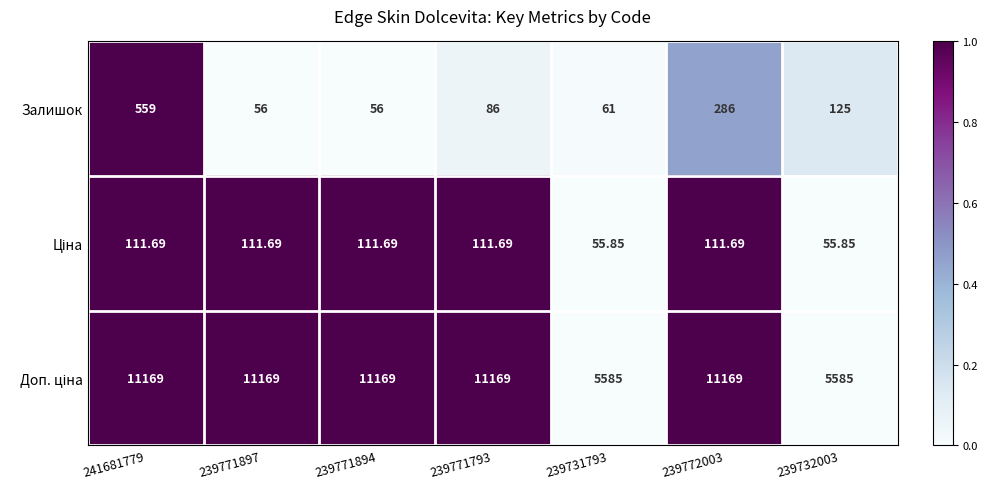

Between 239771894 and 239772003, which series saw the biggest shift?

Залишок